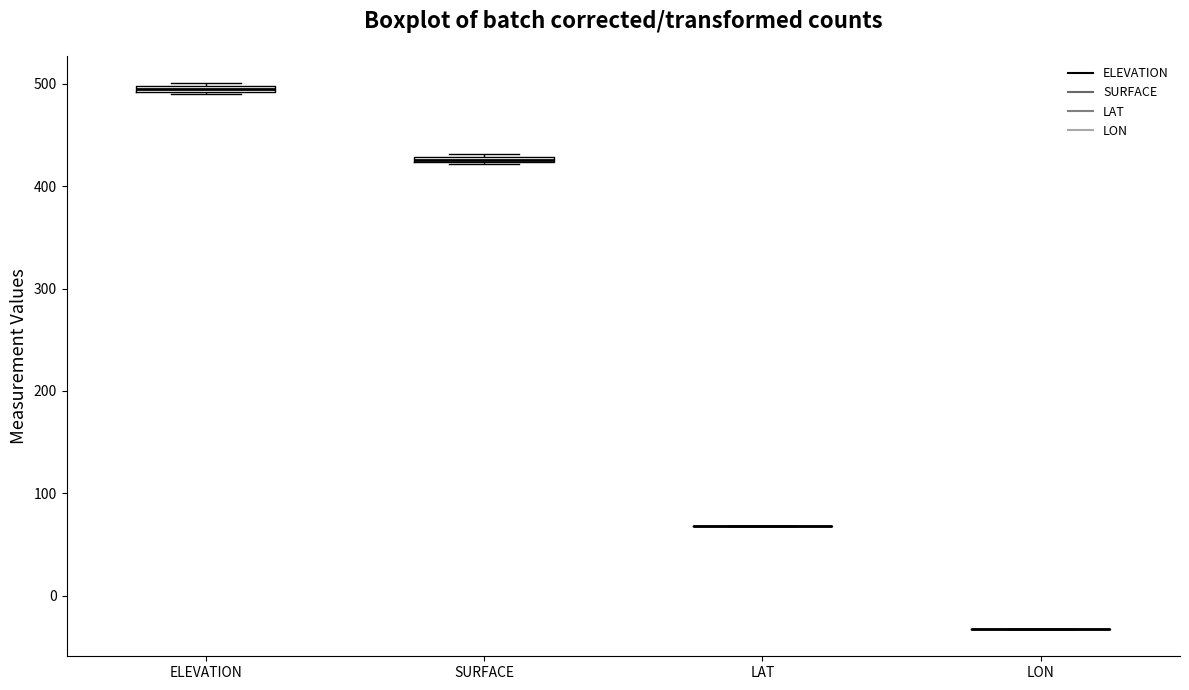

Where is the lower edge of the box for ELEVATION on the y-axis? The values are not printed on the chart, so give them approximately, as read against the axis.

490